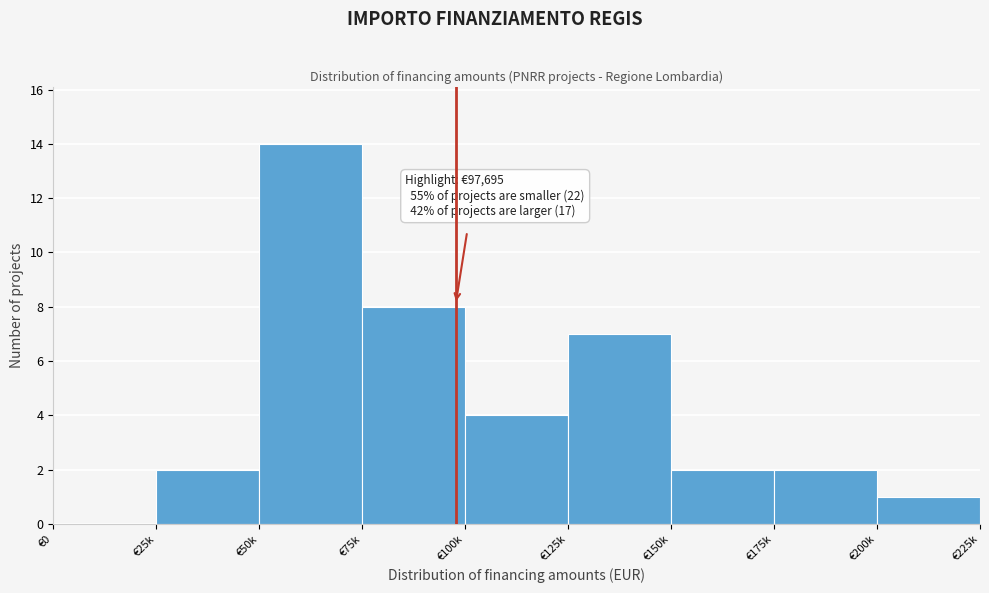

Reading right to left, transcribe all the data shown in this chart.

€200k=1	€175k=2	€150k=2	€125k=7	€100k=4	€75k=8	€50k=14	€25k=2	€0=0